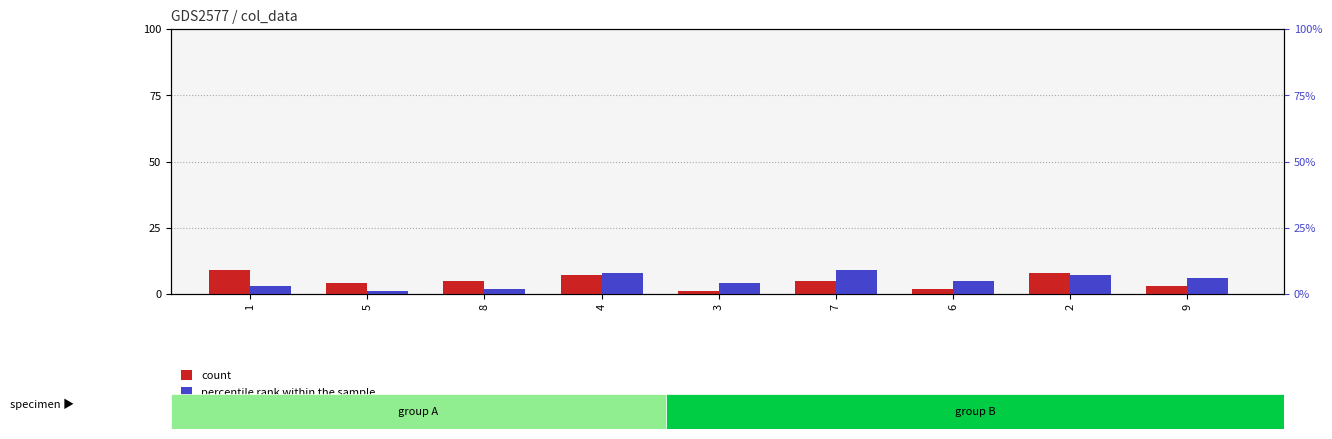

What is the difference between the highest and lowest values at 7?

4